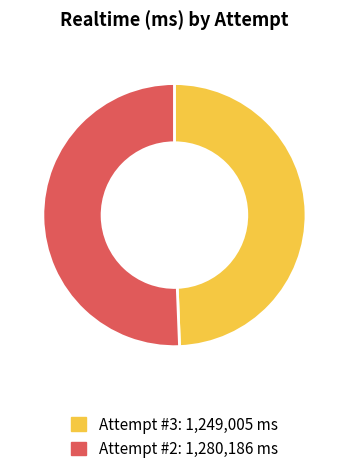

Combined, do Attempt #3 and Attempt #2 account for over 50%?

Yes